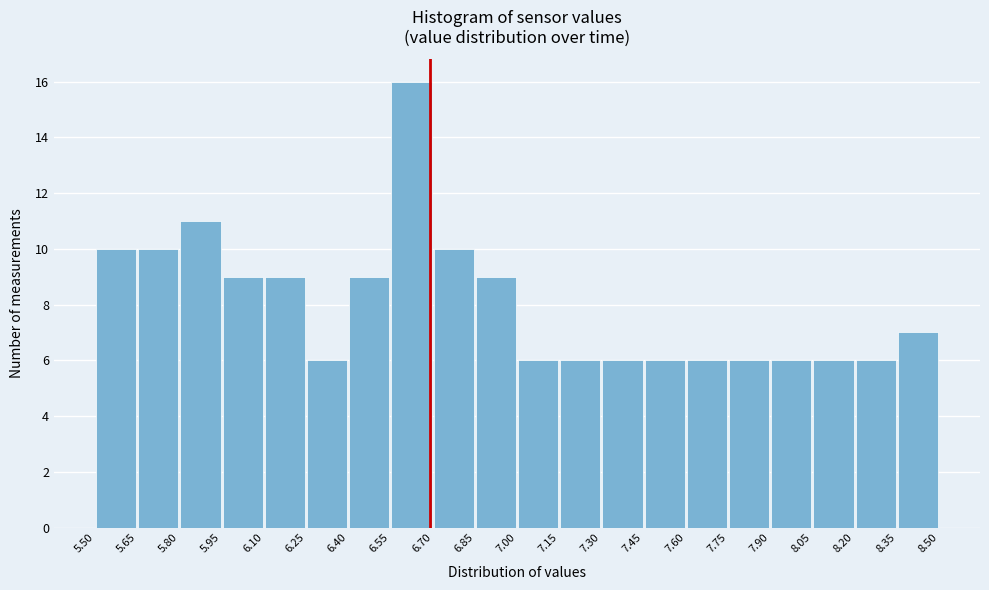

Reading left to right, list every bar in this chart as the range it spans on the x-axis followed by its height. The values are not printed on the chart, so give them approximately, as read against the axis.

5.50 to 5.65: 10
5.65 to 5.80: 10
5.80 to 5.95: 11
5.95 to 6.10: 9
6.10 to 6.25: 9
6.25 to 6.40: 6
6.40 to 6.55: 9
6.55 to 6.70: 16
6.70 to 6.85: 10
6.85 to 7.00: 9
7.00 to 7.15: 6
7.15 to 7.30: 6
7.30 to 7.45: 6
7.45 to 7.60: 6
7.60 to 7.75: 6
7.75 to 7.90: 6
7.90 to 8.05: 6
8.05 to 8.20: 6
8.20 to 8.35: 6
8.35 to 8.50: 7